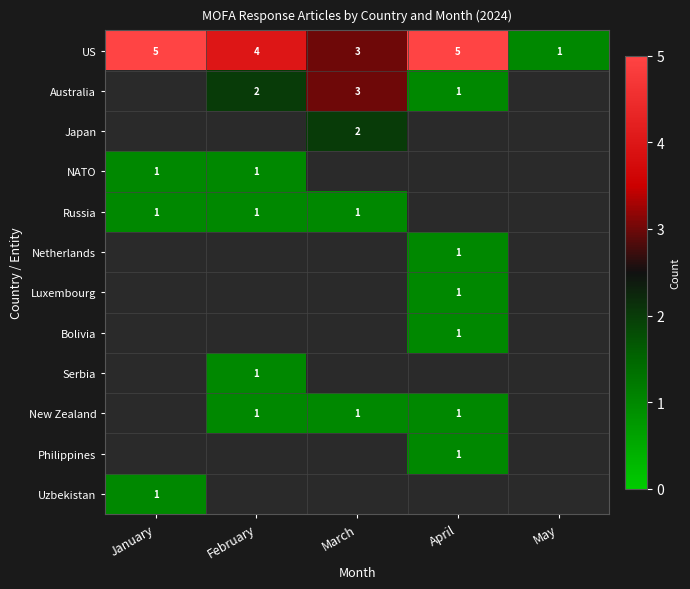

What is the maximum value for US?

5